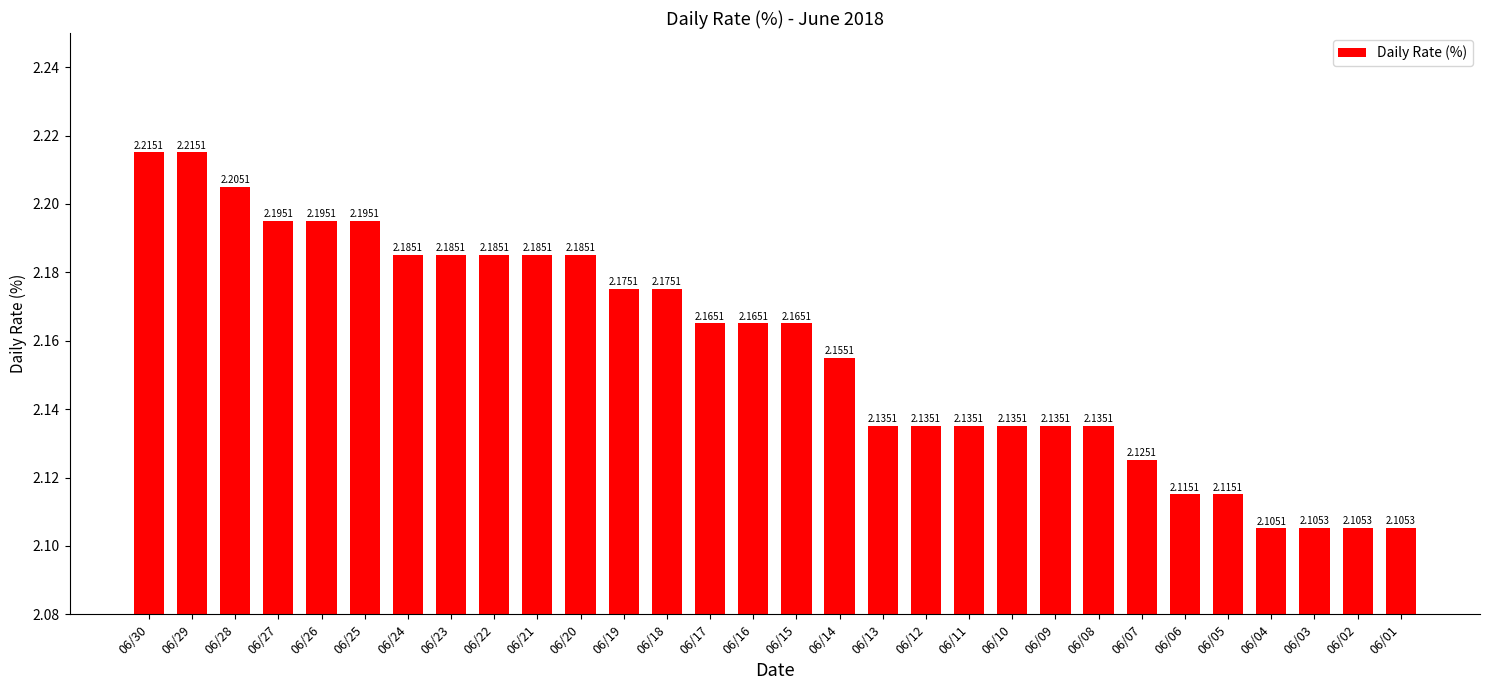

Which has a higher value, 06/27 or 06/03?

06/27